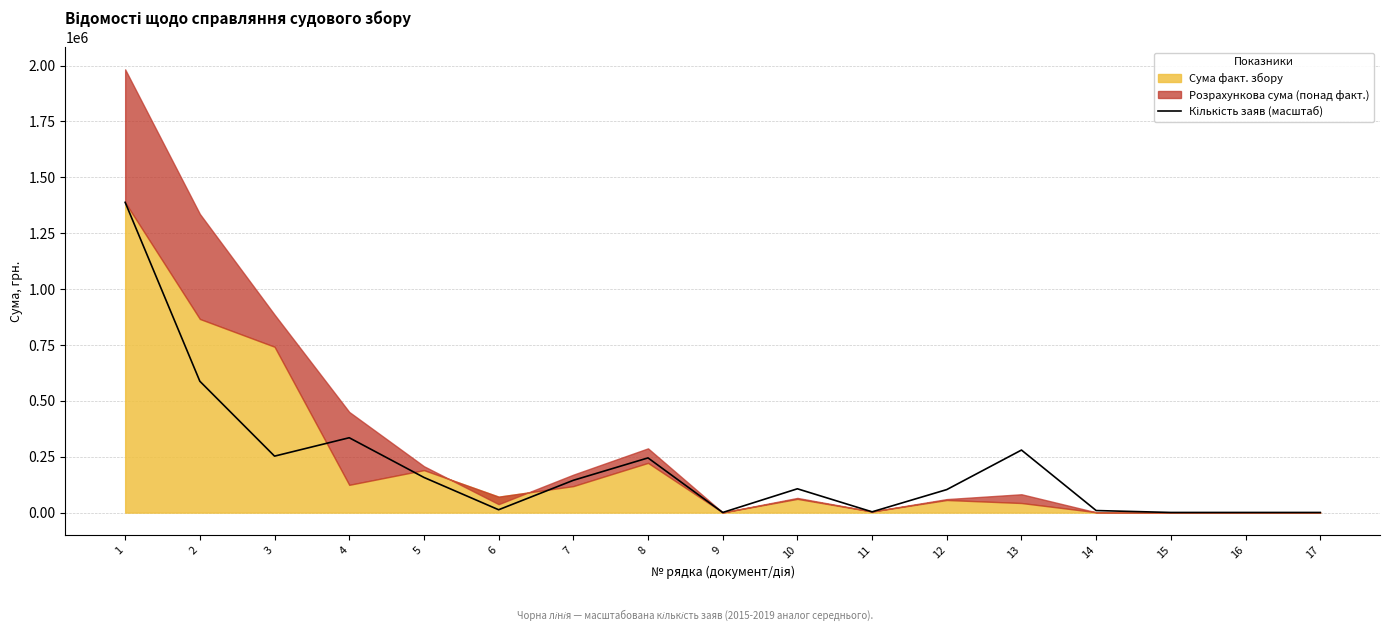

True or false: there are more than 0 points higher than both neighbors.

True